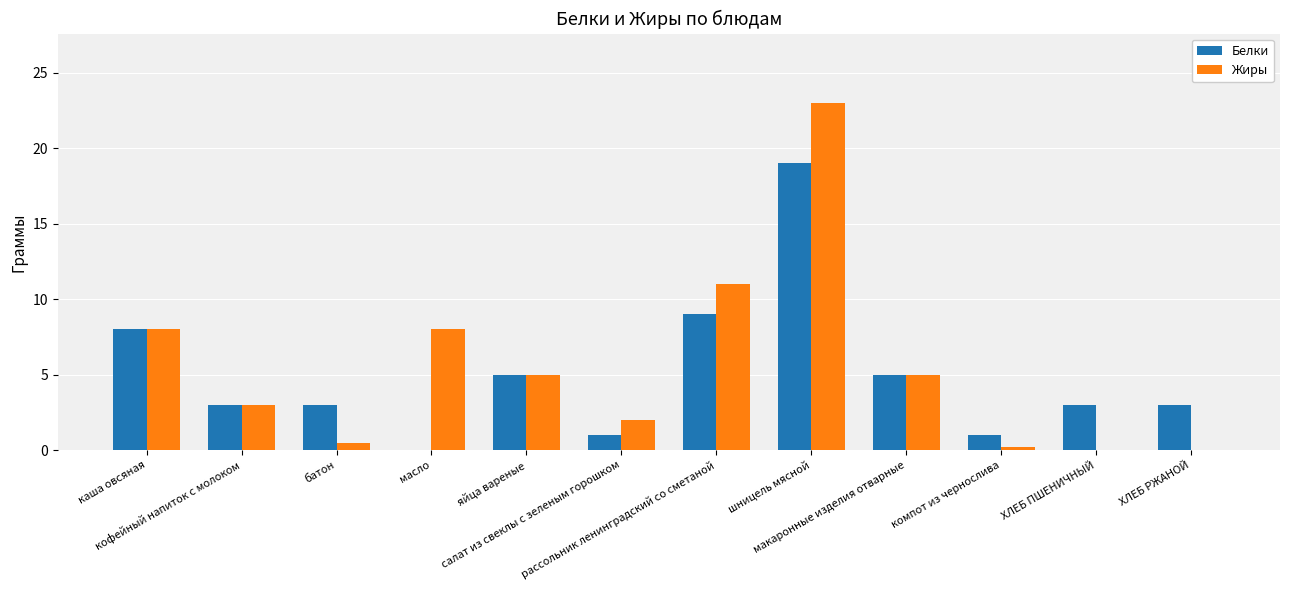

What is the maximum value for Белки?

19.0